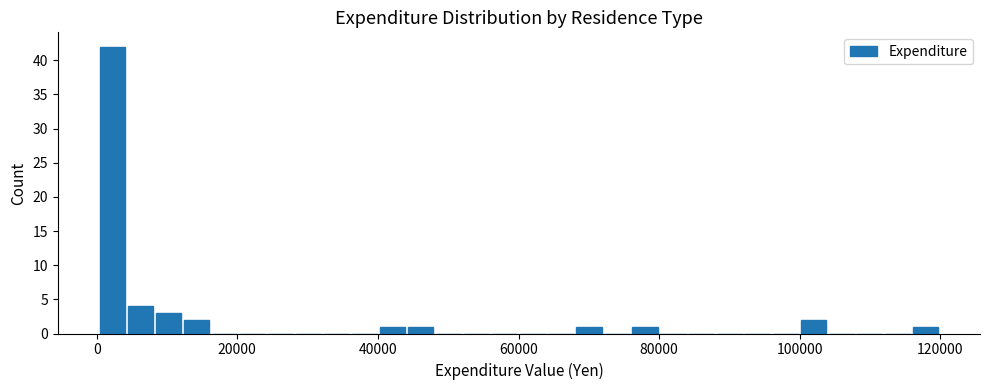

Around what value on the x-axis is the tallest bar? Give the approximate position of its centre, as read against the axis.

2000